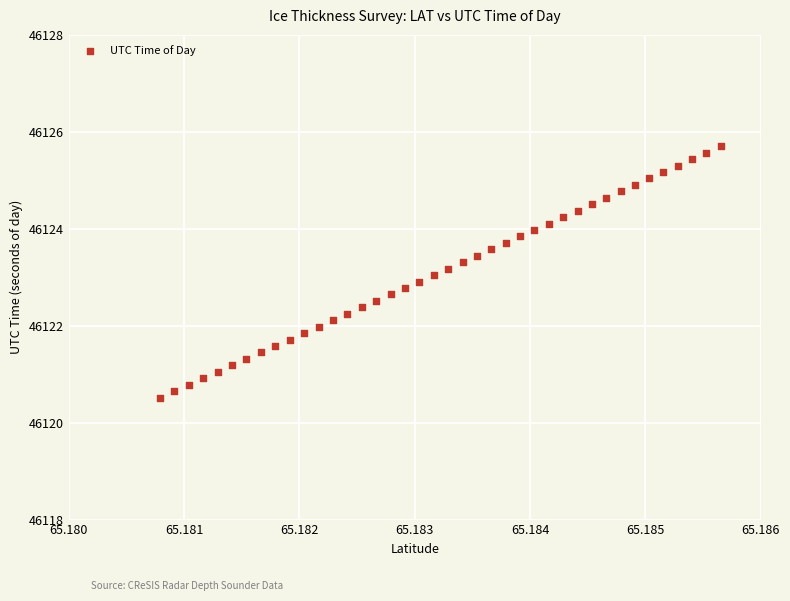

What is the range of Y values (max minus min)?

5.2